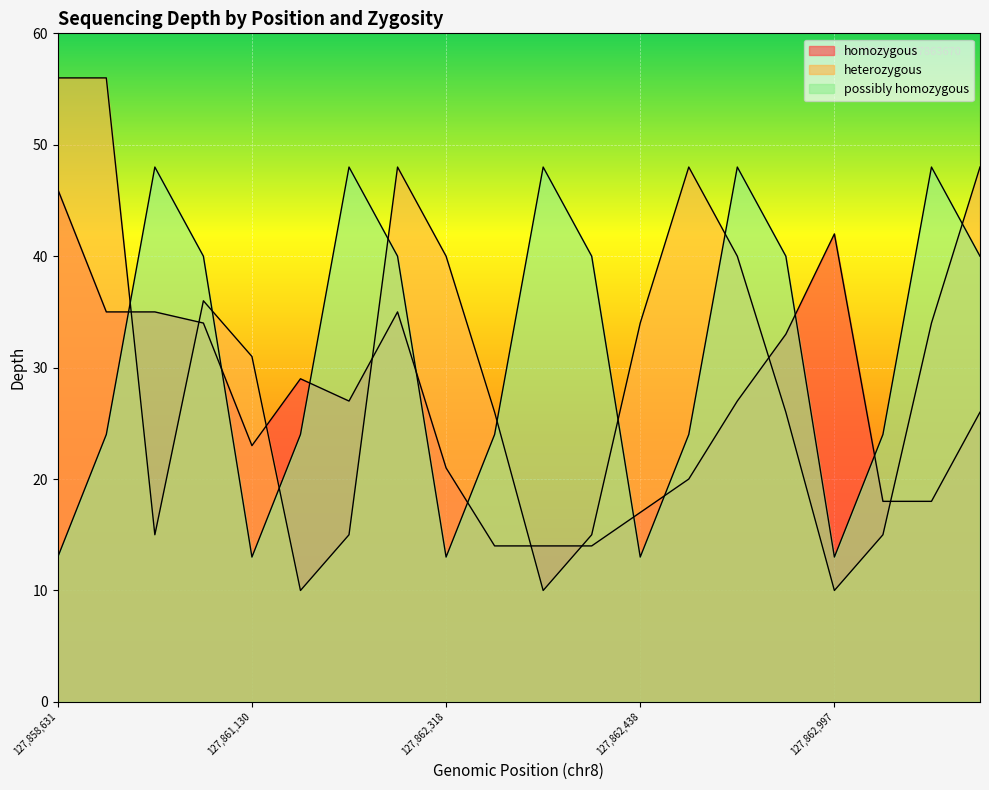

At which label is heterozygous closest to 33?

127862438